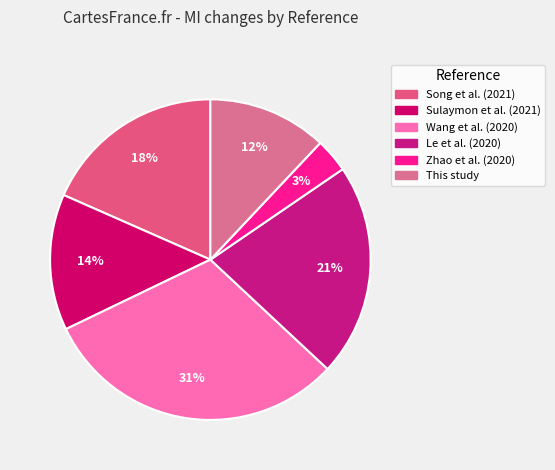

True or false: This study accounts for 35% of the total.

False